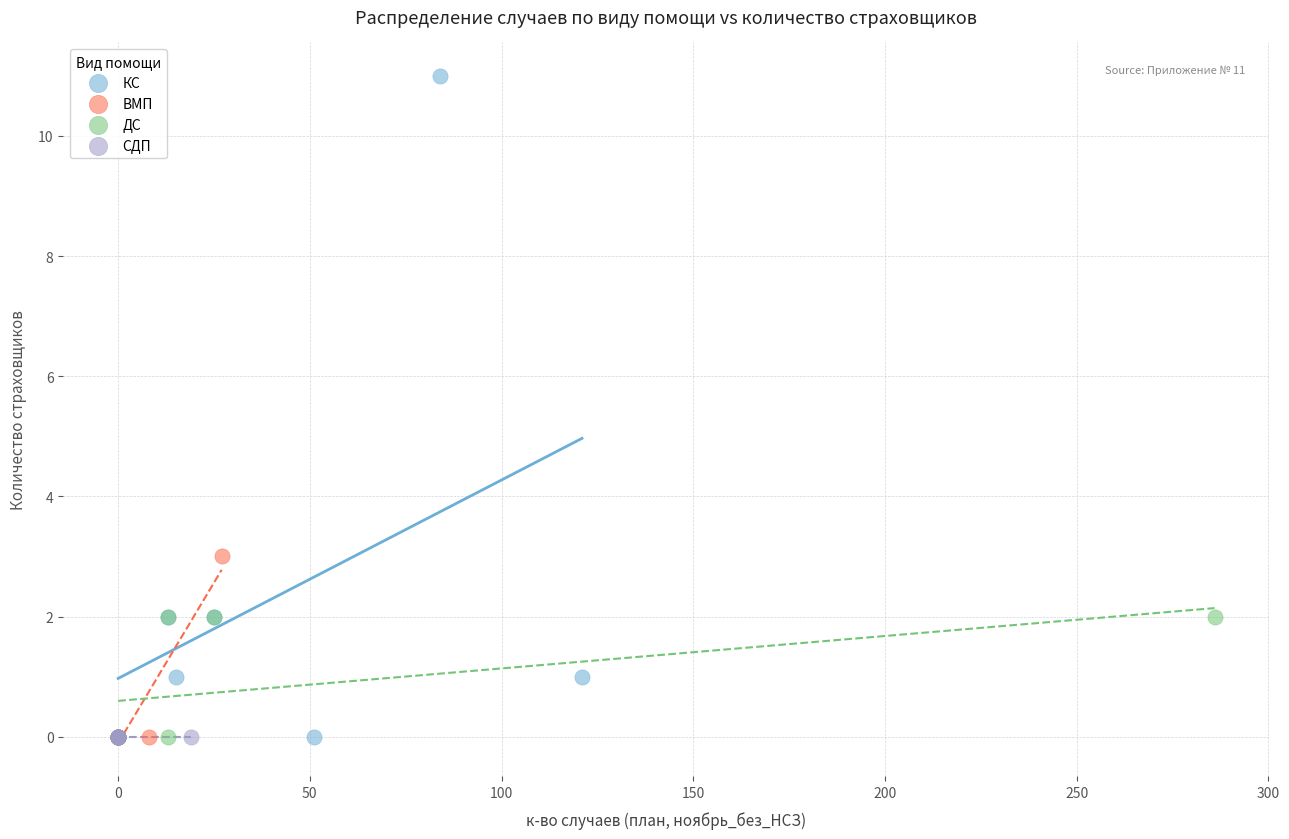

Which series contains the highest Y value?

КС